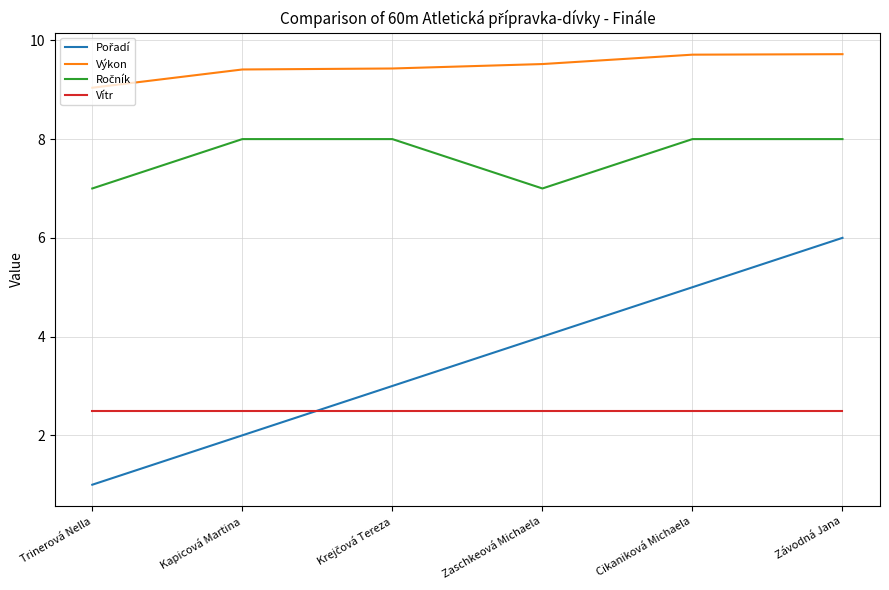

What position from the right is Cikaniková Michaela?

2